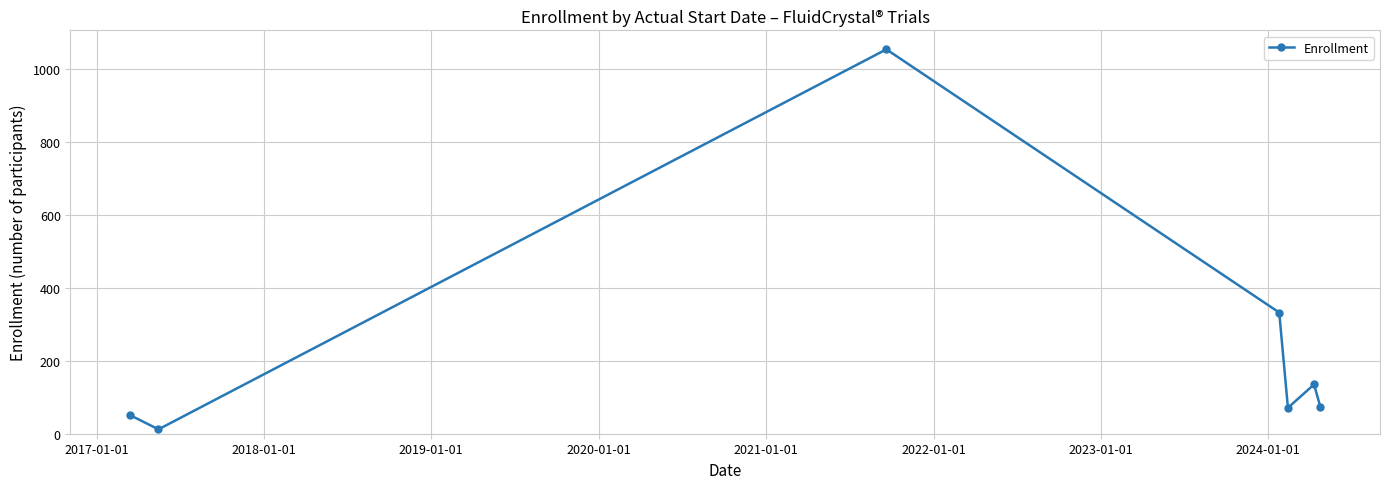

How many points are lower than both their immediate neighbors (excluding endpoints)?

2